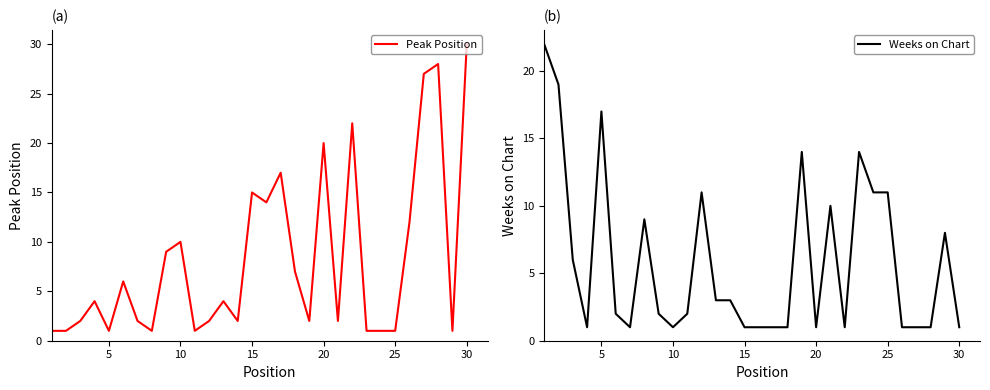

Which series has the largest total across all categories?

Peak Position